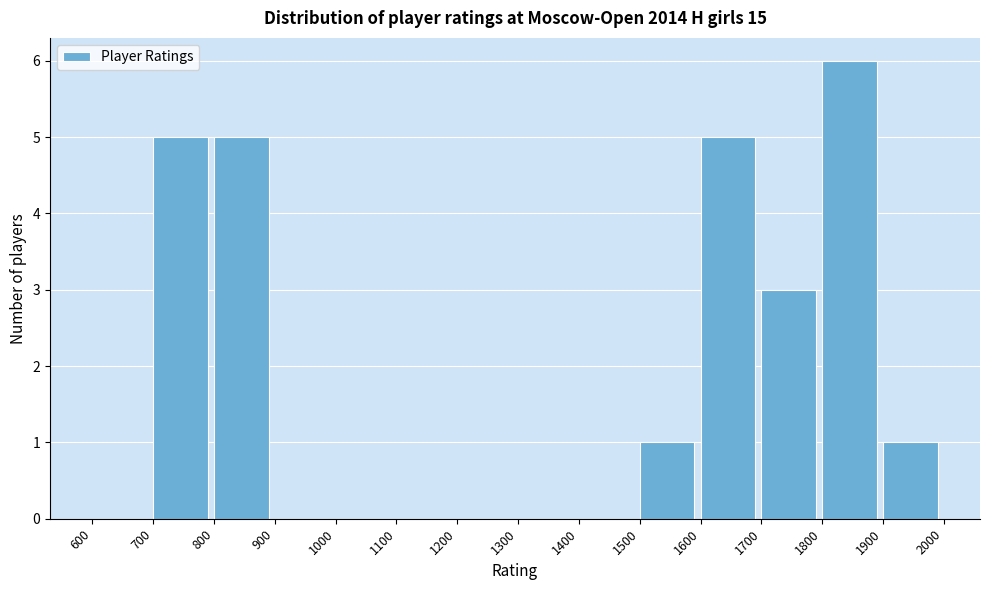

How tall is the bar that spans 1600 to 1700 on the x-axis? The values are not printed on the chart, so give them approximately, as read against the axis.

5